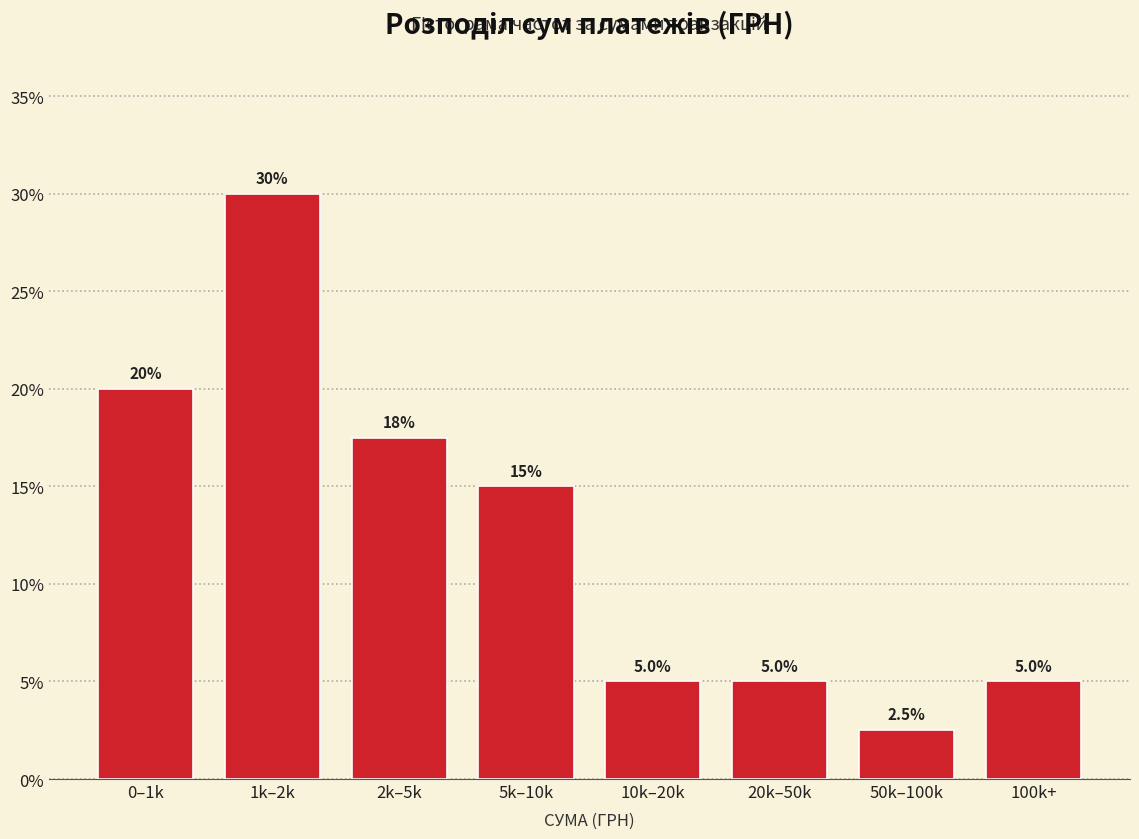

Reading left to right, transcribe all the data shown in this chart.

0–1k=20.0	1k–2k=30.0	2k–5k=17.5	5k–10k=15.0	10k–20k=5.0	20k–50k=5.0	50k–100k=2.5	100k+=5.0